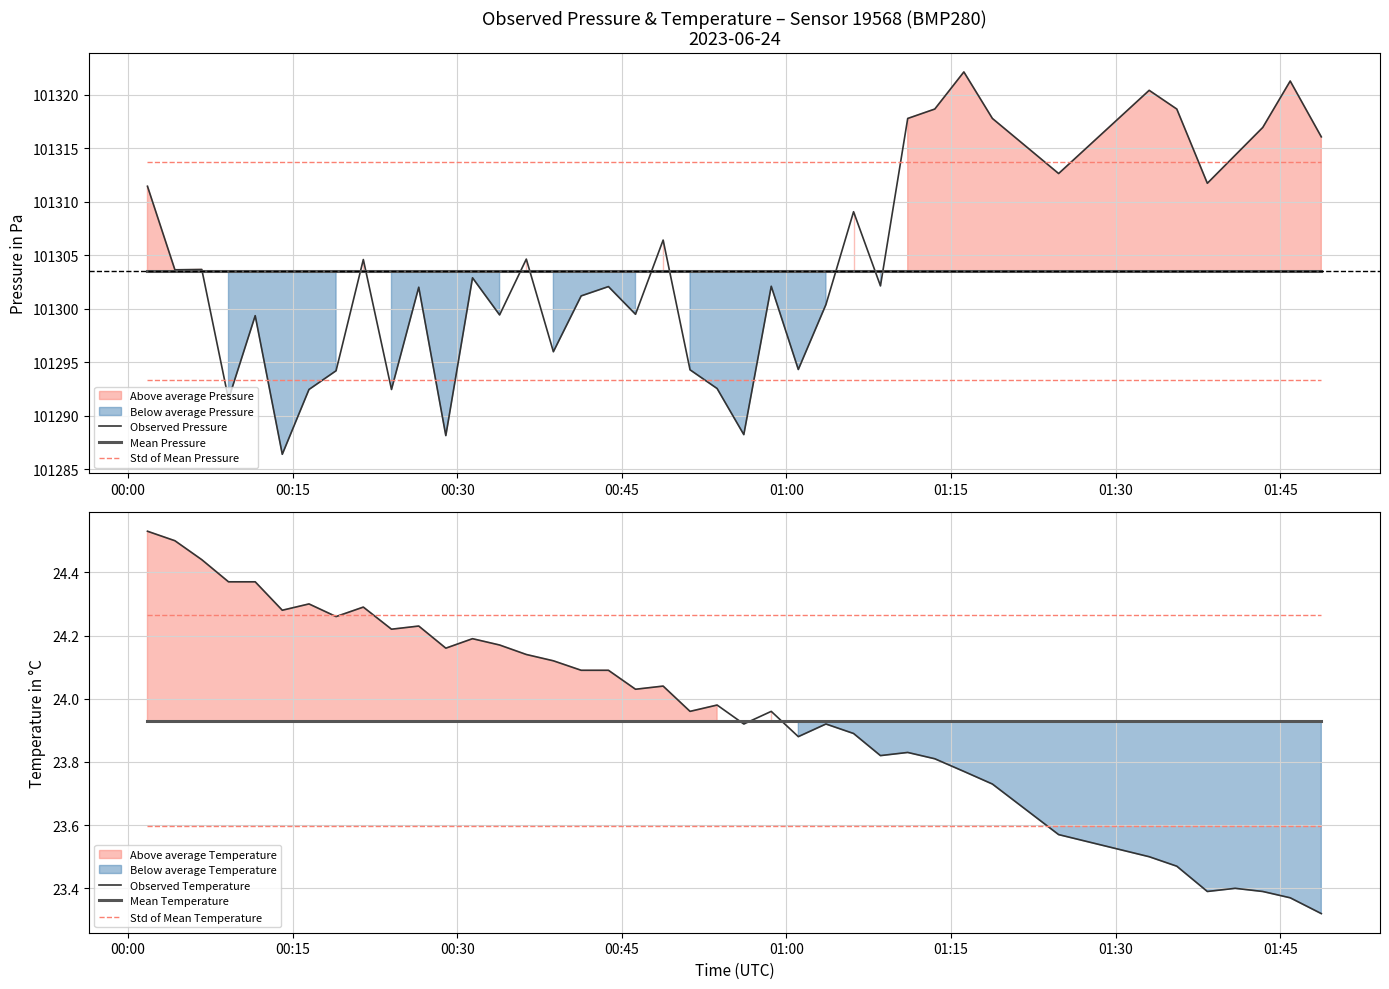

What is the highest value of the Observed Pressure series?

101322.1